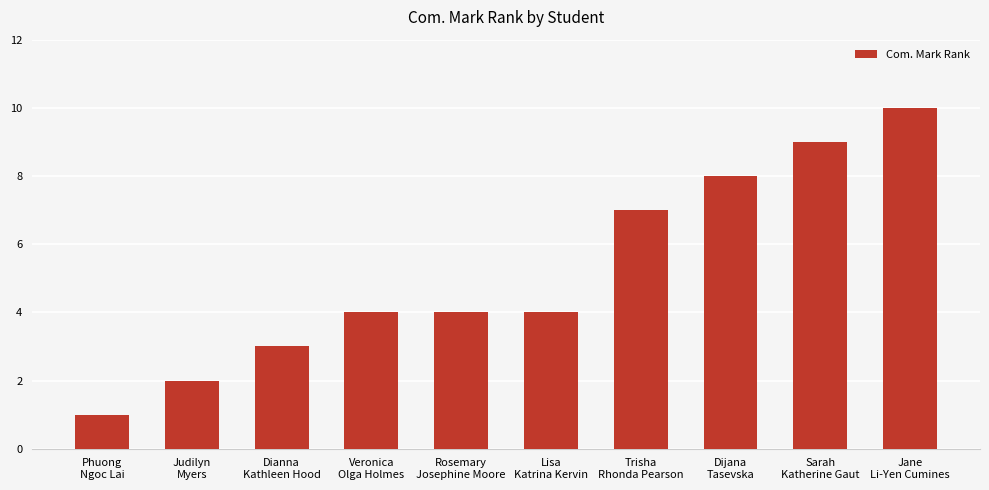

What is the value of the 6th bar from the left?

4